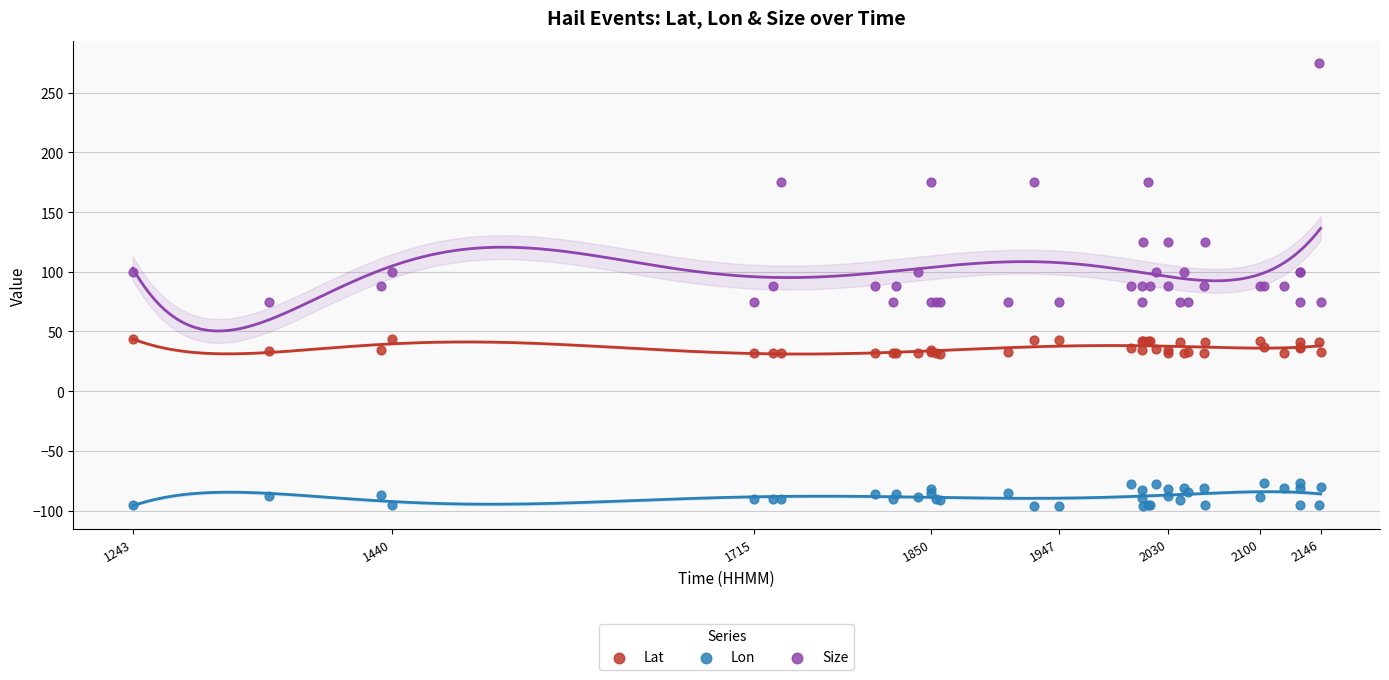

What are all the series names shown in the legend?

Lat, Lon, Size